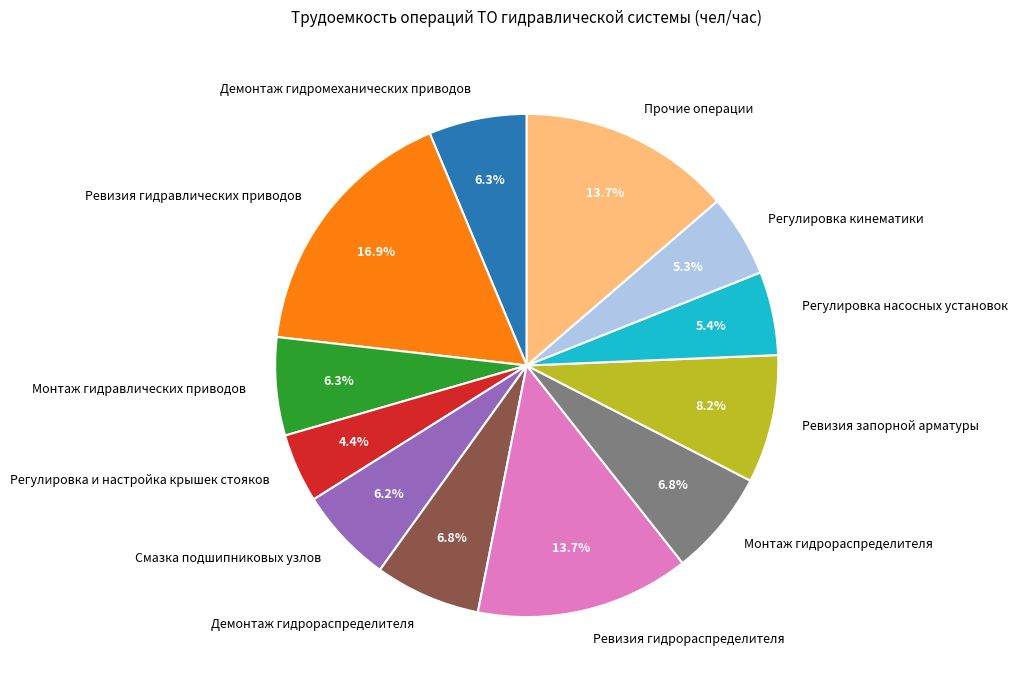

Between Ревизия гидрораспределителя and Регулировка кинематики, which is larger?

Ревизия гидрораспределителя